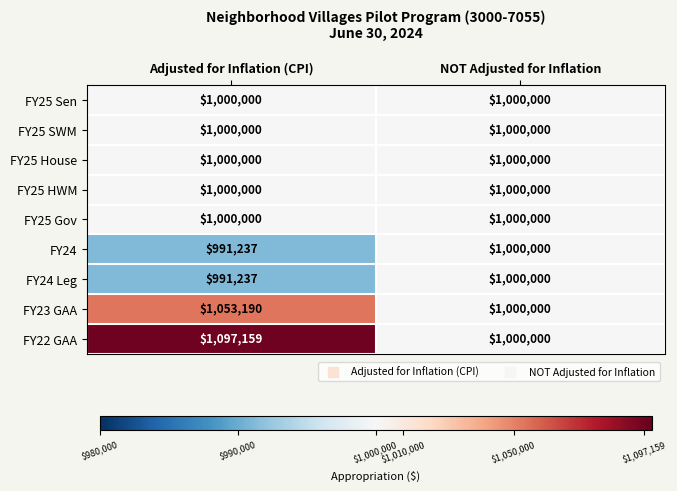

Which series has the largest range (max minus min)?

FY22 GAA